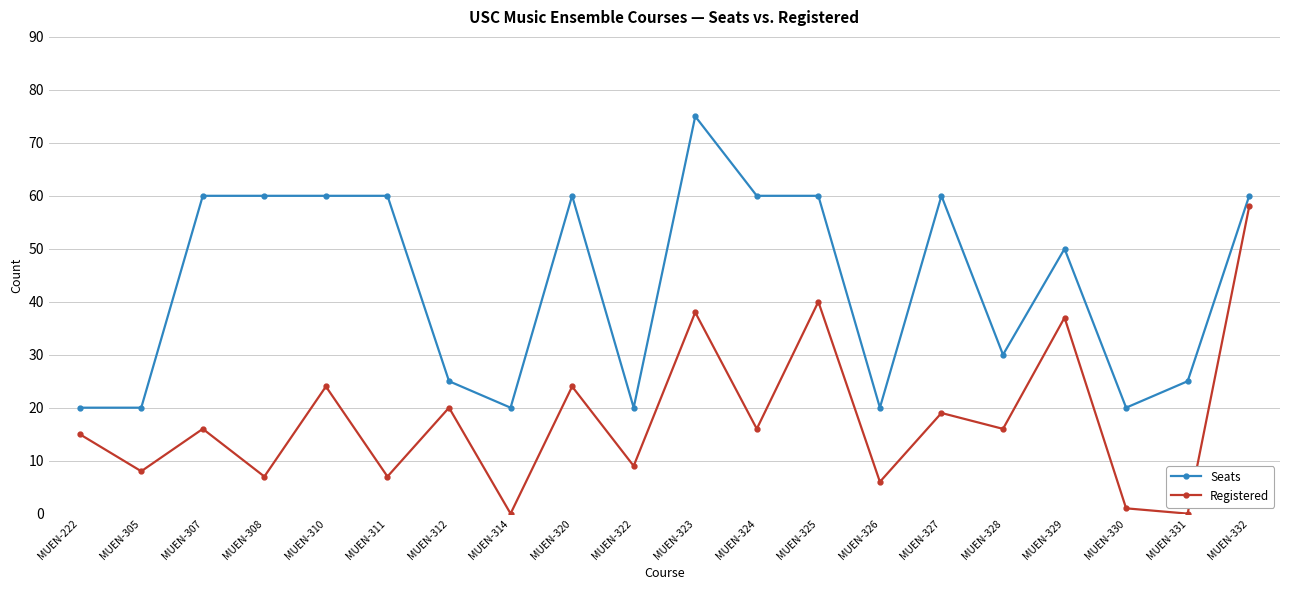

What is the sum of all Registered values?

361